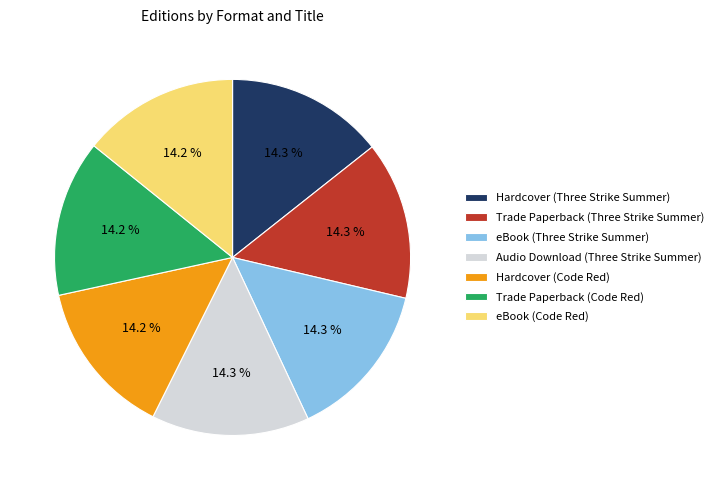

How many segments does this pie chart have?

7